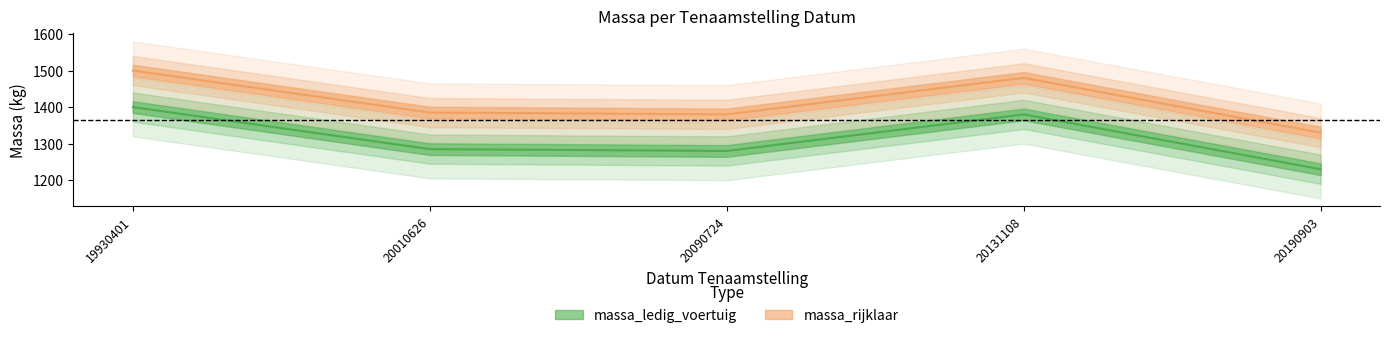

Rank the series by their maximum value, from highest to lowest.

massa_rijklaar, massa_ledig_voertuig